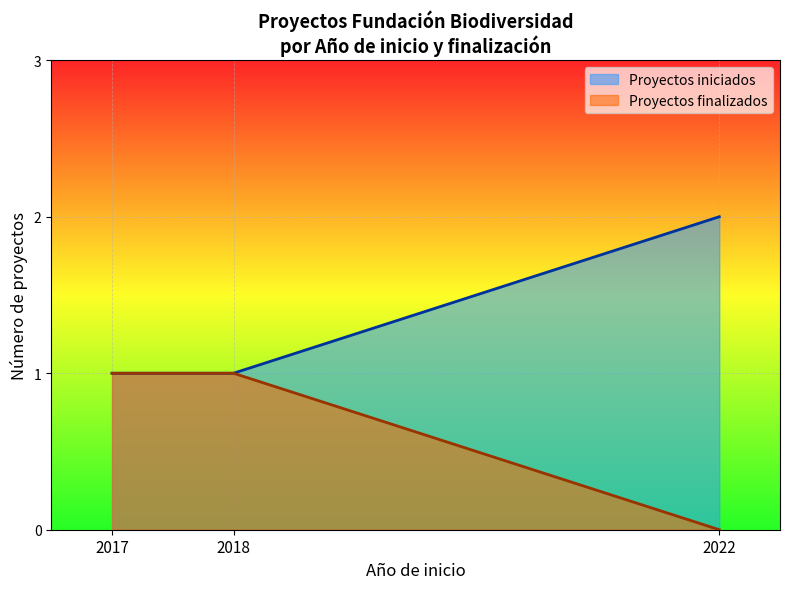

List the series in order of their overall mean, lowest first.

Proyectos finalizados, Proyectos iniciados